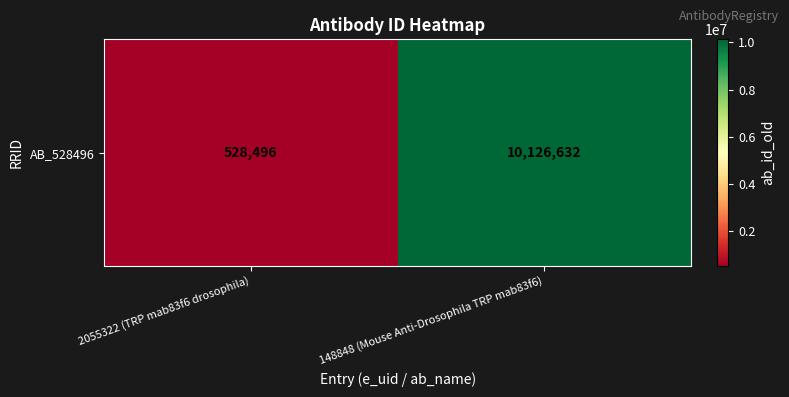

What is the maximum value shown in the chart?

10126632